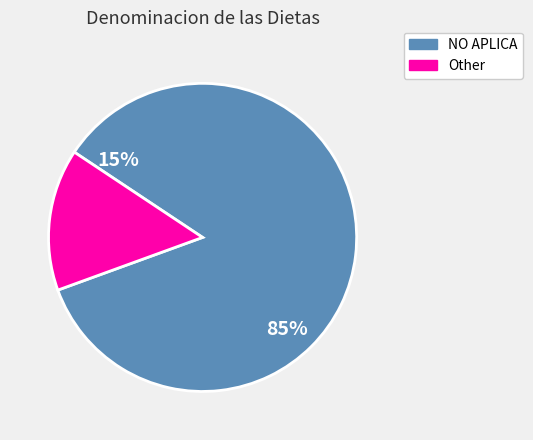

To the nearest percent, what is the difference between the largest and smallest slice percentages?

70%